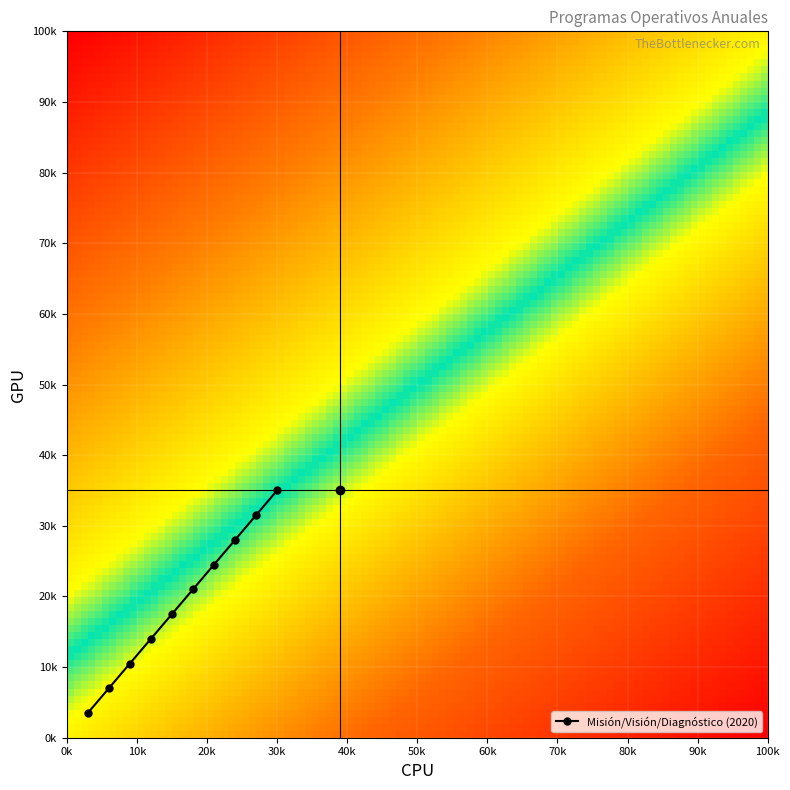

Reading right to left, transcribe all the data shown in this chart.

35.0	31.5	28.0	24.5	21.0	17.5	14.0	10.5	7.0	3.5